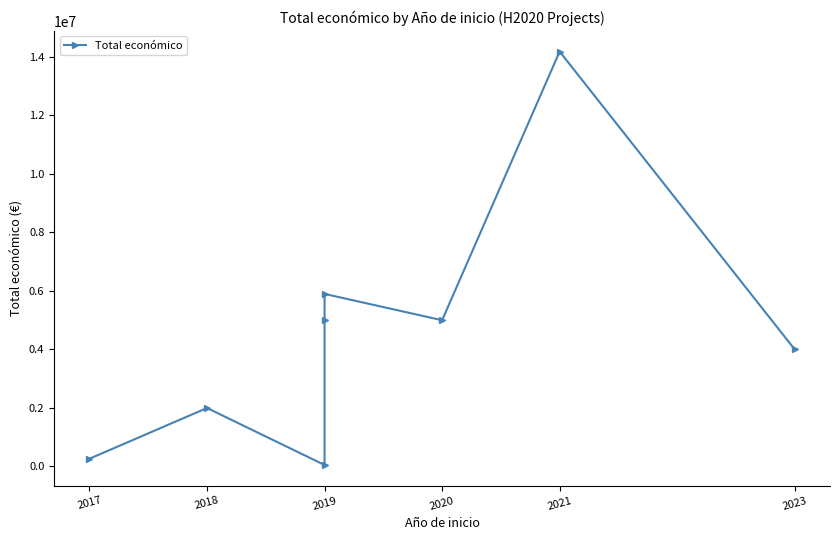

What is the sum of all values?

36394898